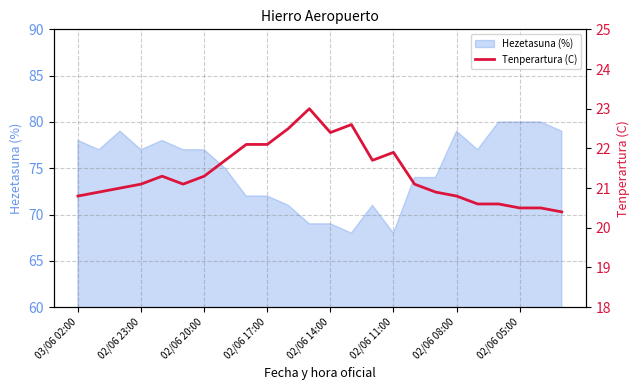

Reading left to right, what are all the values shown in this chart?

20.8	20.9	21.0	21.1	21.3	21.1	21.3	21.7	22.1	22.1	22.5	23.0	22.4	22.6	21.7	21.9	21.1	20.9	20.8	20.6	20.6	20.5	20.5	20.4